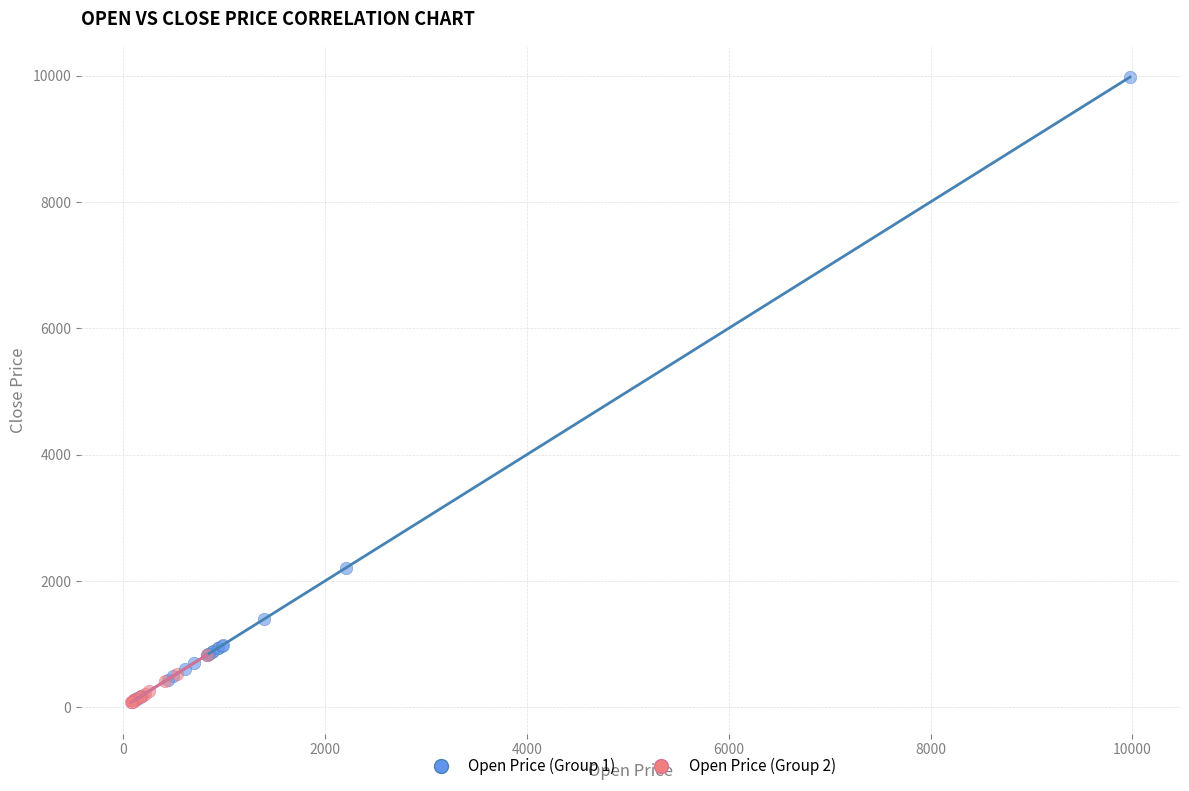

Which series contains the highest Y value?

Open Price (Group 1)